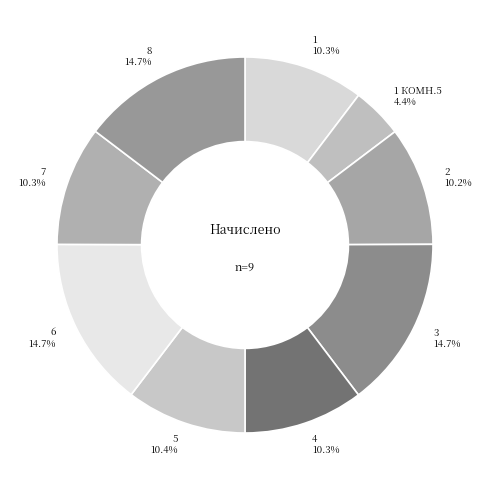

Approximately how many times larger is the value at 6 14.7% compared to 8 14.7%?

1.0